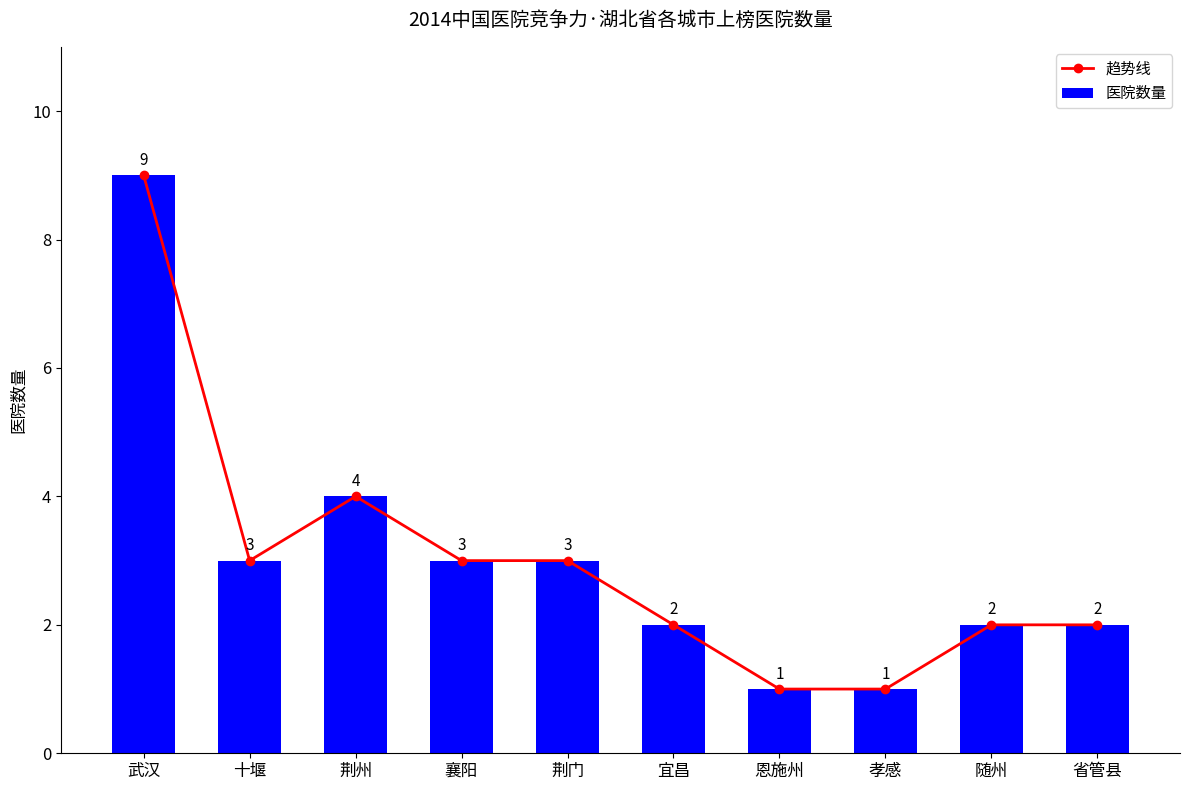

At which label does 医院数量 first exceed 3?

武汉